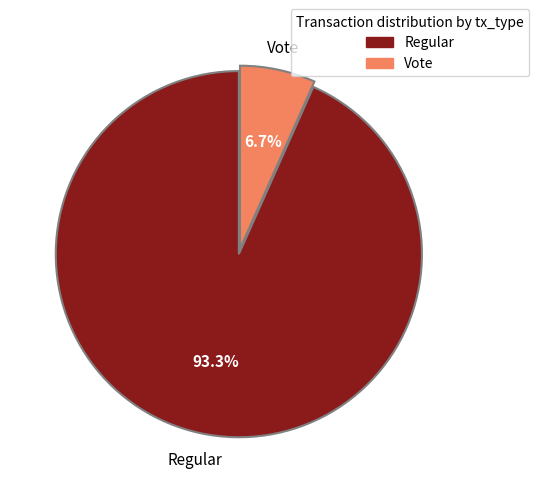

Rank the categories by value from lowest to highest.

Vote, Regular